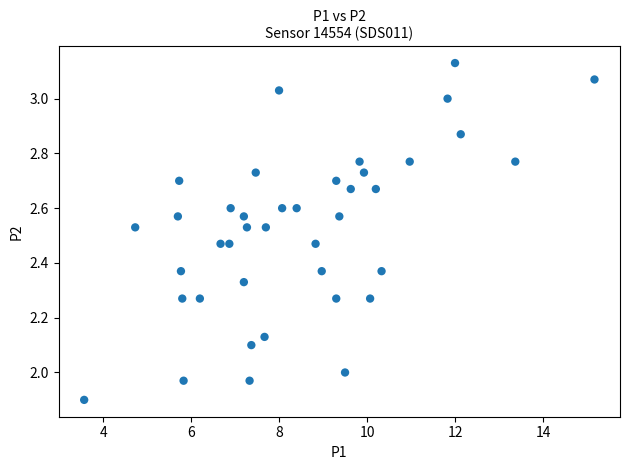

What is the range of X values (max minus min)?

11.6